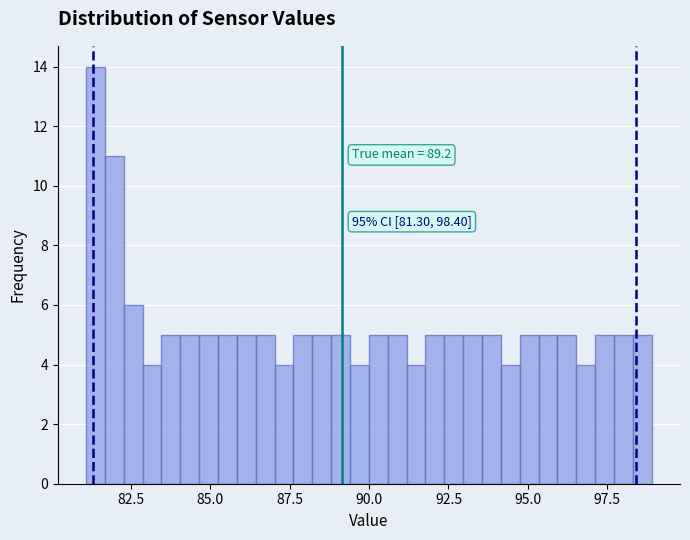

Read against the x-axis, roughly where is the centre of the tallest bar?

81.5